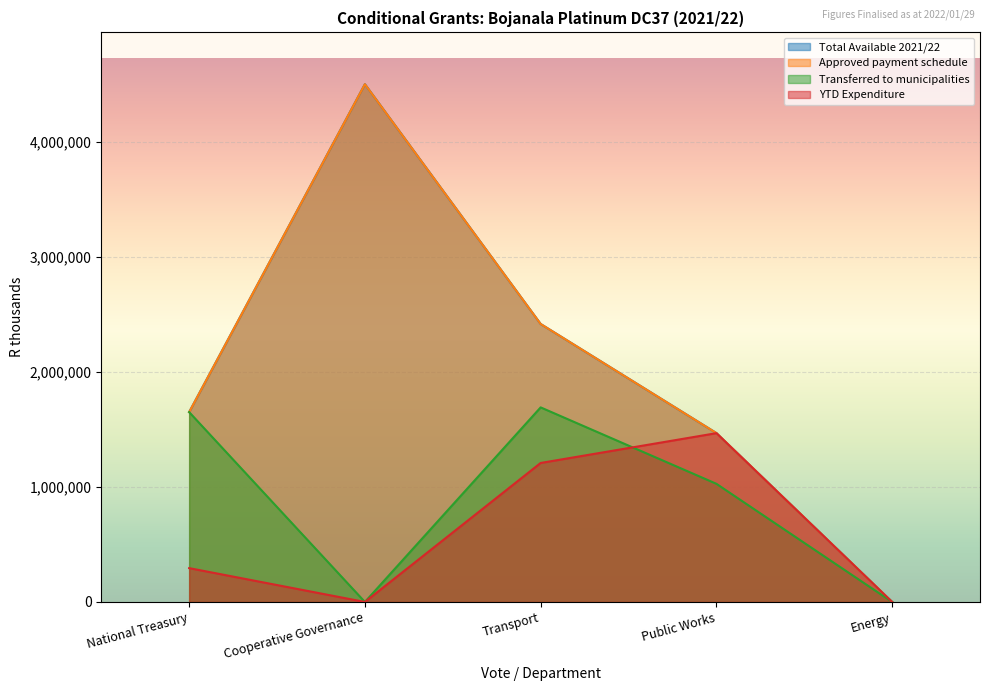

True or false: YTD Expenditure and Total Available 2021/22 cross at least once.

False